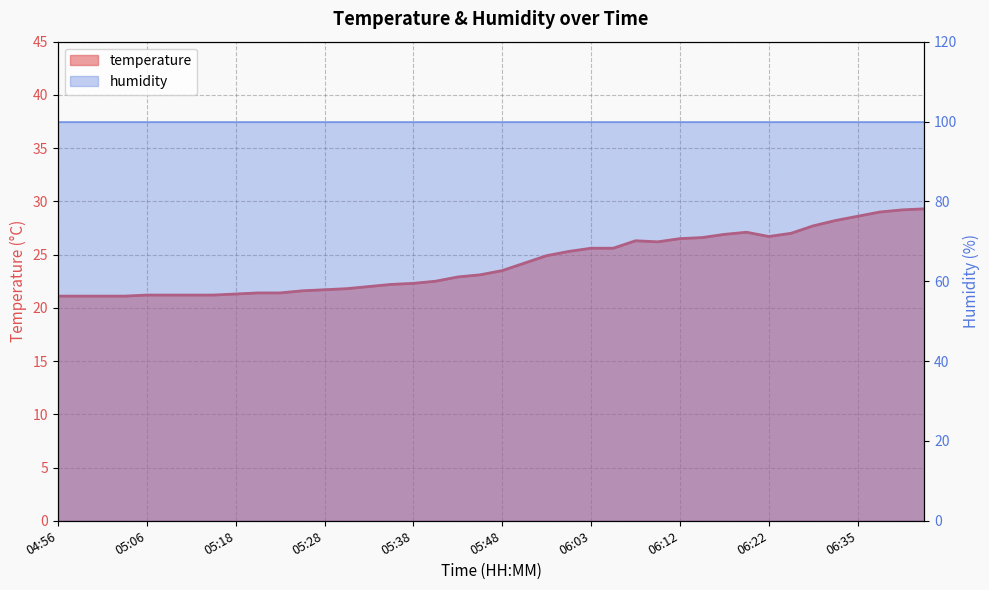

Reading left to right, what are all the values shown in this chart?

04:56=21.1	04:58=21.1	05:01=21.1	05:03=21.1	05:06=21.2	05:11=21.2	05:13=21.2	05:16=21.2	05:18=21.3	05:21=21.4	05:23=21.4	05:26=21.6	05:28=21.7	05:31=21.8	05:33=22.0	05:35=22.2	05:38=22.3	05:40=22.5	05:43=22.9	05:45=23.1	05:48=23.5	05:53=24.2	05:58=24.9	06:00=25.3	06:03=25.6	06:05=25.6	06:08=26.3	06:10=26.2	06:12=26.5	06:15=26.6	06:17=26.9	06:20=27.1	06:22=26.7	06:25=27.0	06:27=27.7	06:30=28.2	06:35=28.6	06:37=29.0	06:40=29.2	06:42=29.3